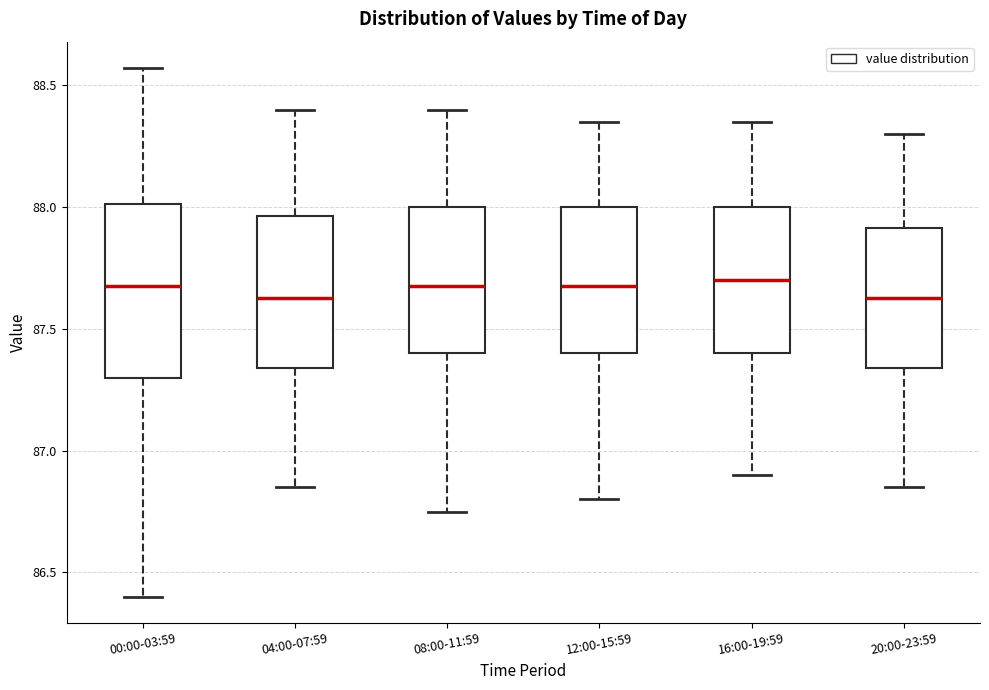

Reading left to right, read every box against the y-axis: the position of its median line, the range the box covers, and the ends of its whiskers. The values are not printed on the chart, so give them approximately, as read against the axis.

00:00-03:59: median 87.70, box 87.30 to 88.00, whiskers 86.40 to 88.55
04:00-07:59: median 87.65, box 87.35 to 87.95, whiskers 86.85 to 88.40
08:00-11:59: median 87.70, box 87.40 to 88.00, whiskers 86.75 to 88.40
12:00-15:59: median 87.70, box 87.40 to 88.00, whiskers 86.80 to 88.35
16:00-19:59: median 87.70, box 87.40 to 88.00, whiskers 86.90 to 88.35
20:00-23:59: median 87.65, box 87.35 to 87.90, whiskers 86.85 to 88.30